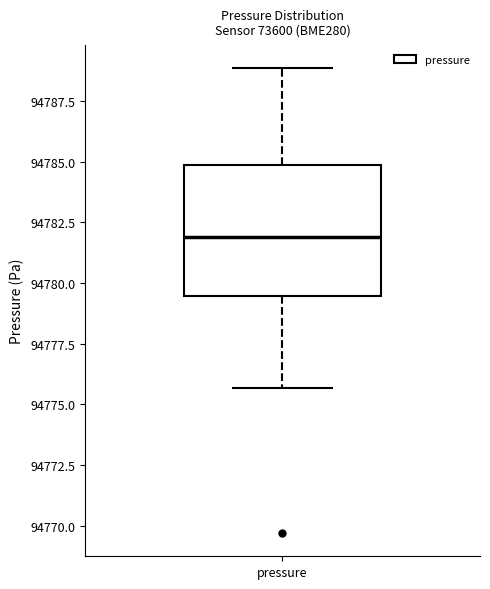

Read this box plot against the y-axis: the position of the median line, the range covered by the box, and the ends of both whiskers. The values are not printed on the chart, so give them approximately, as read against the axis.

median 94782.0, box 94779.5 to 94785.0, whiskers 94775.5 to 94789.0